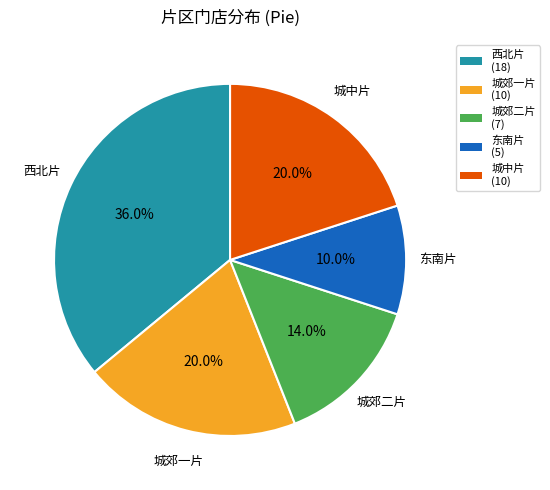

Do 城郊二片 and 东南片 together represent more than half of the pie?

No